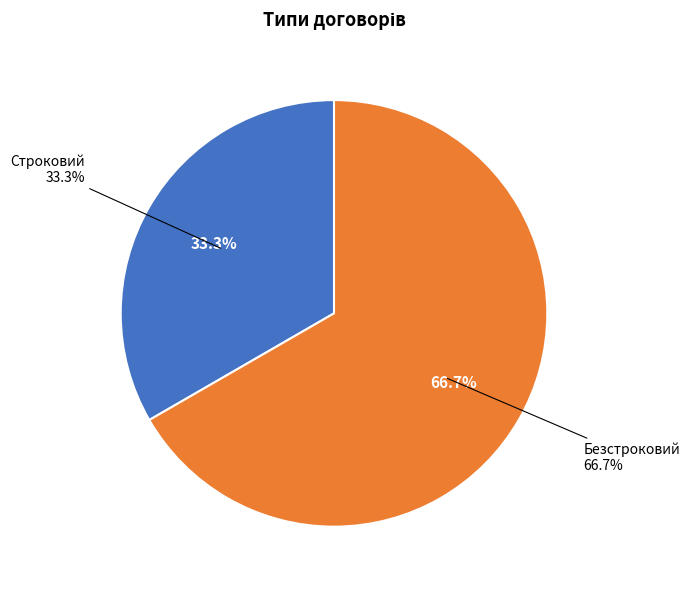

Which slice is the smallest?

Строковий